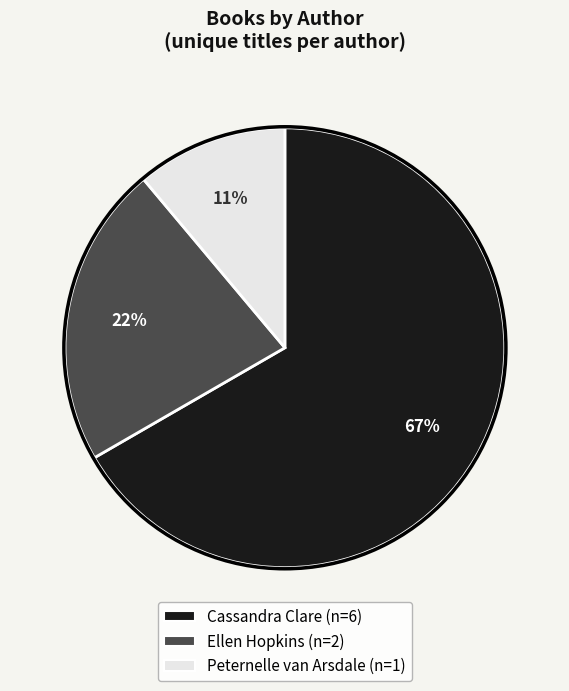

Does any single category account for the majority?

Yes